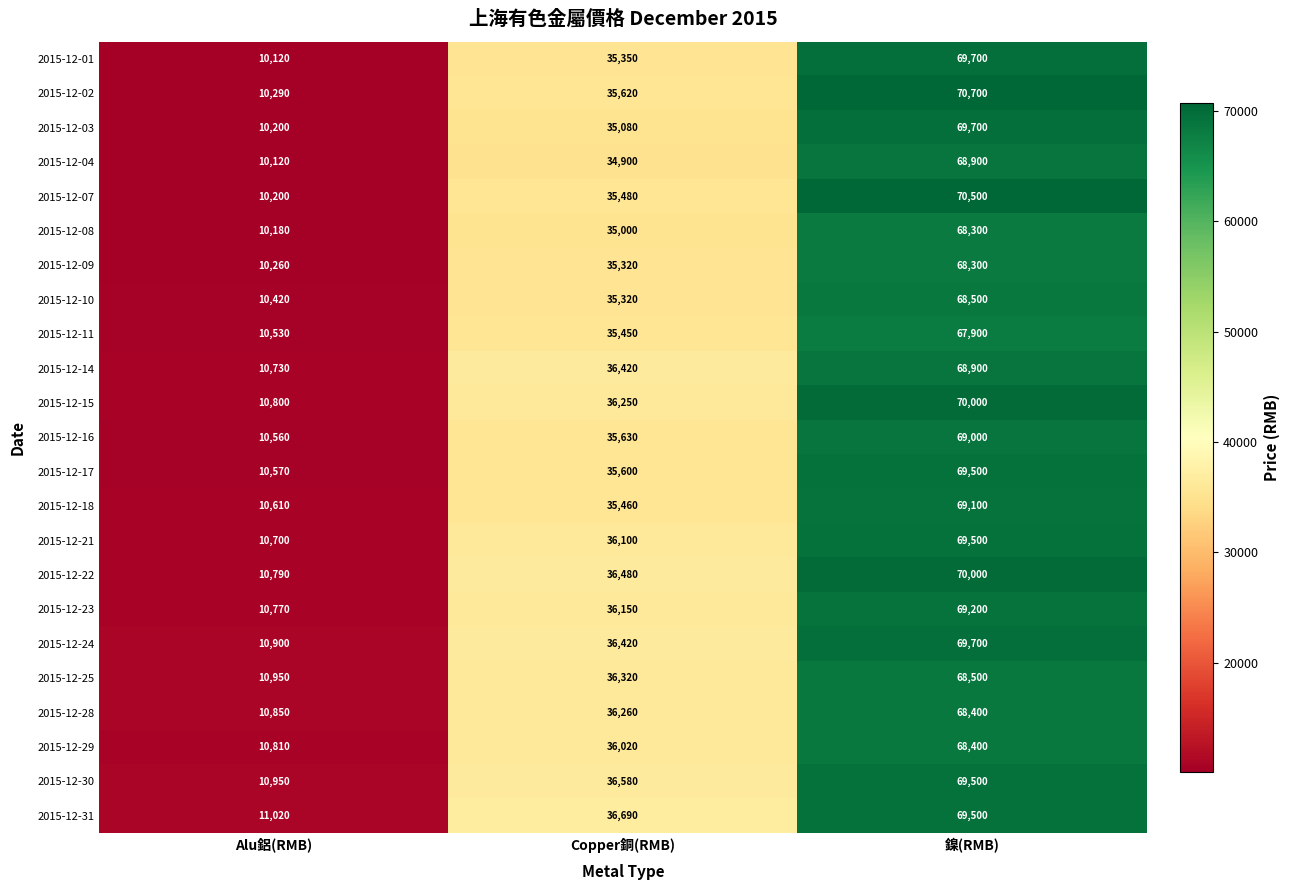

Read the 2015-12-31 value at Alu鋁(RMB).

11020